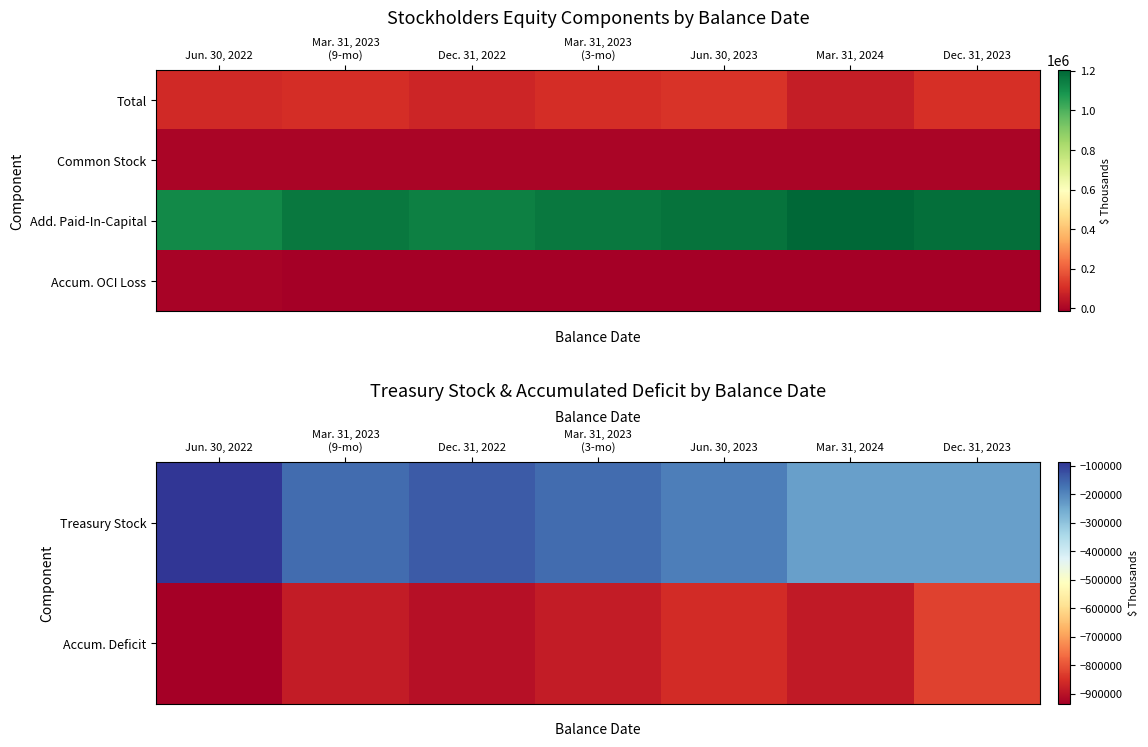

How many series are shown in this chart?

4